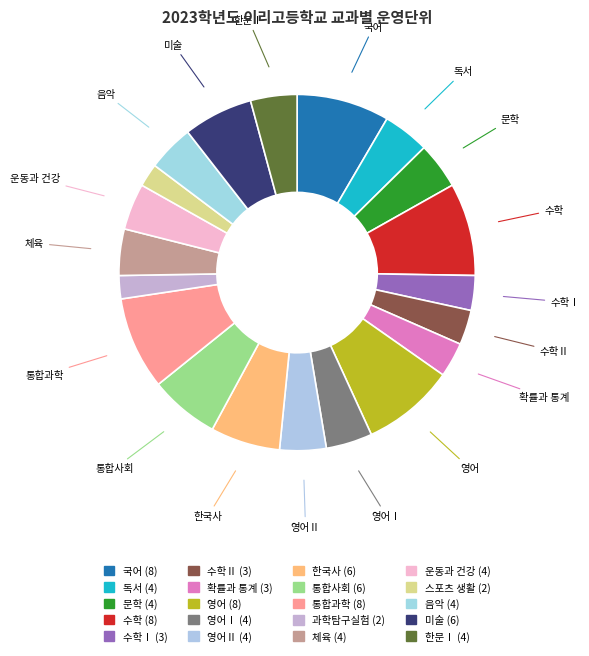

Count the number of slices in the pie.

20